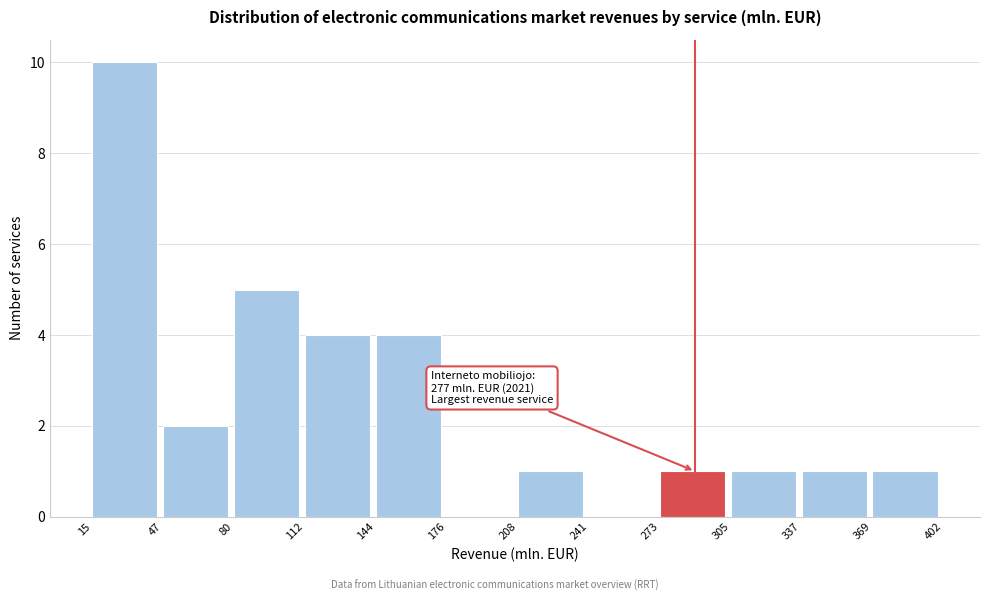

Which range on the x-axis has the tallest bar?

15 to 47